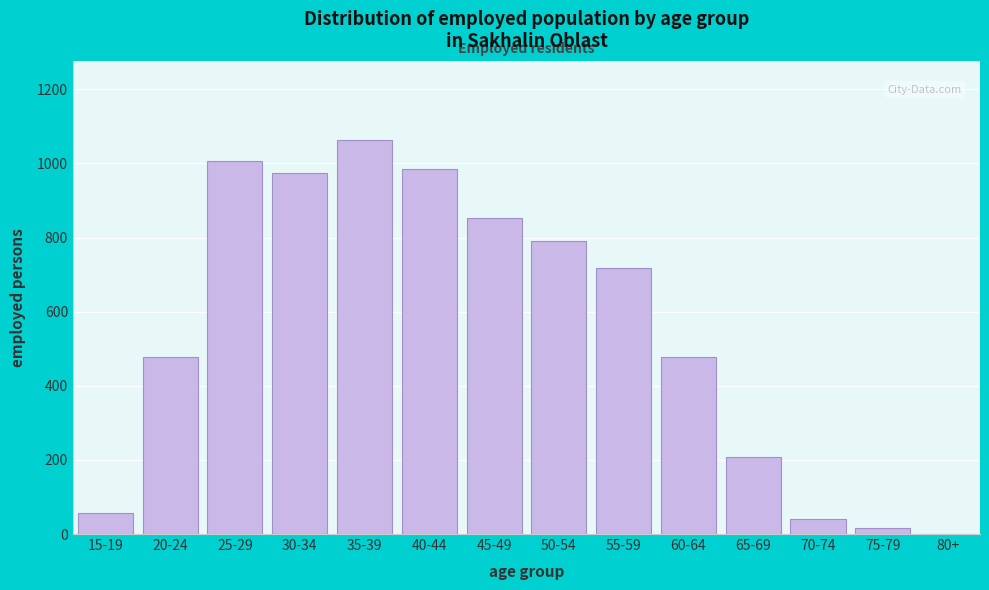

What is the change in value from 25-29 to 80+?

-1006